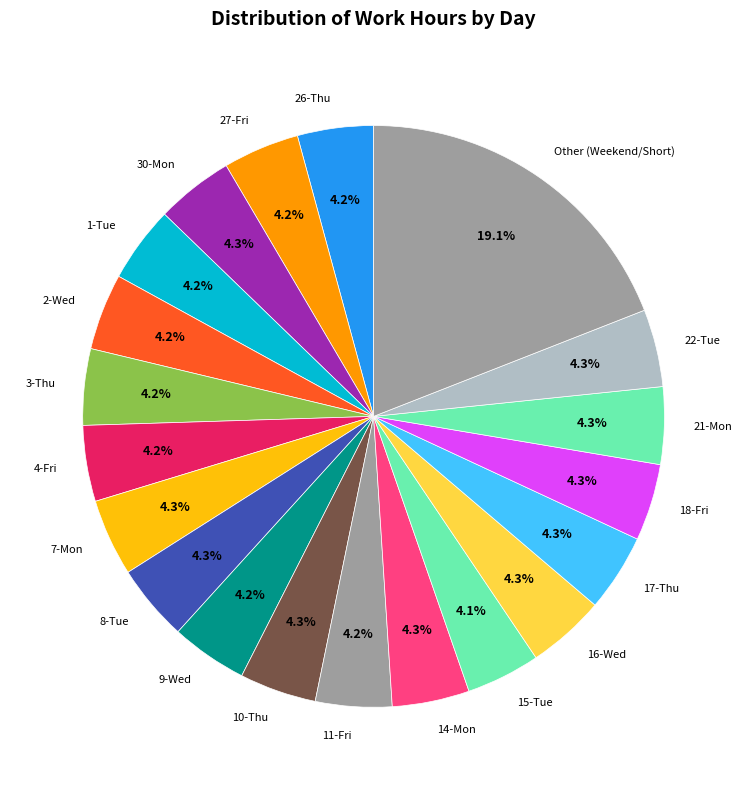

Combined, what portion of the pie is 10-Thu and 4-Fri?

8.5%